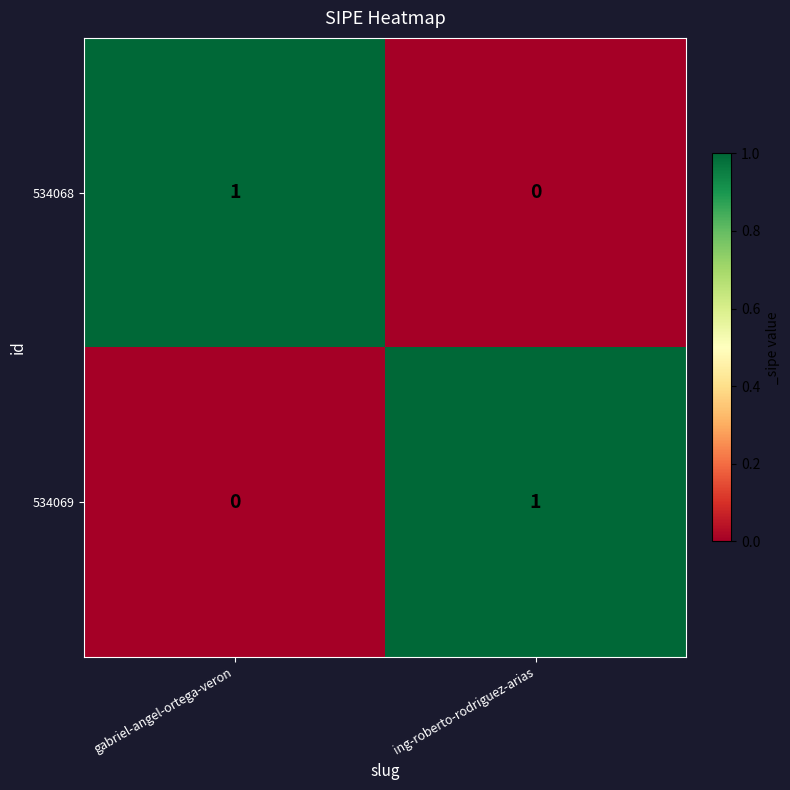

At which label is 534068 closest to 0?

ing-roberto-rodriguez-arias